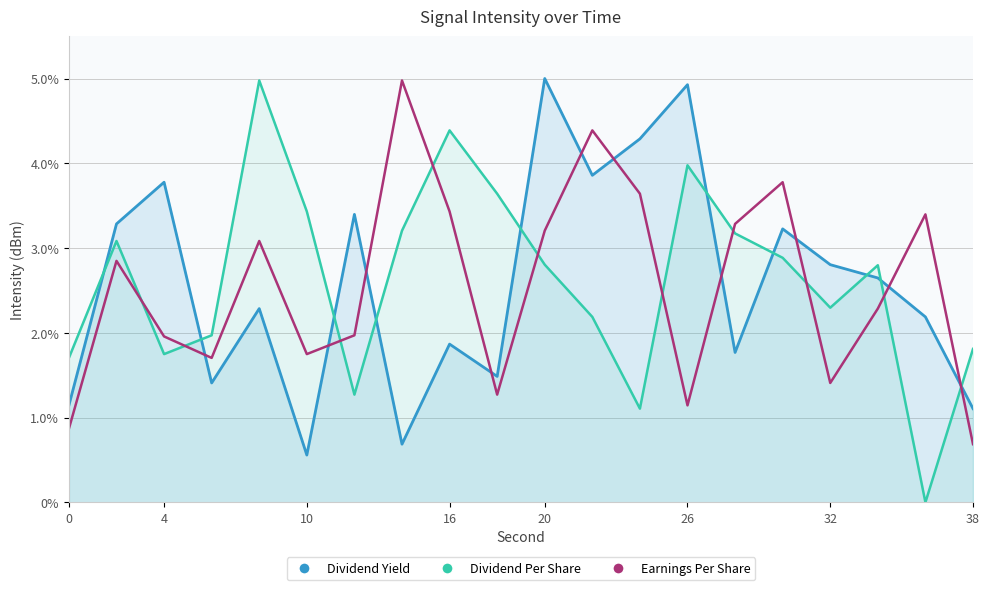

How many lines are shown in the chart?

3